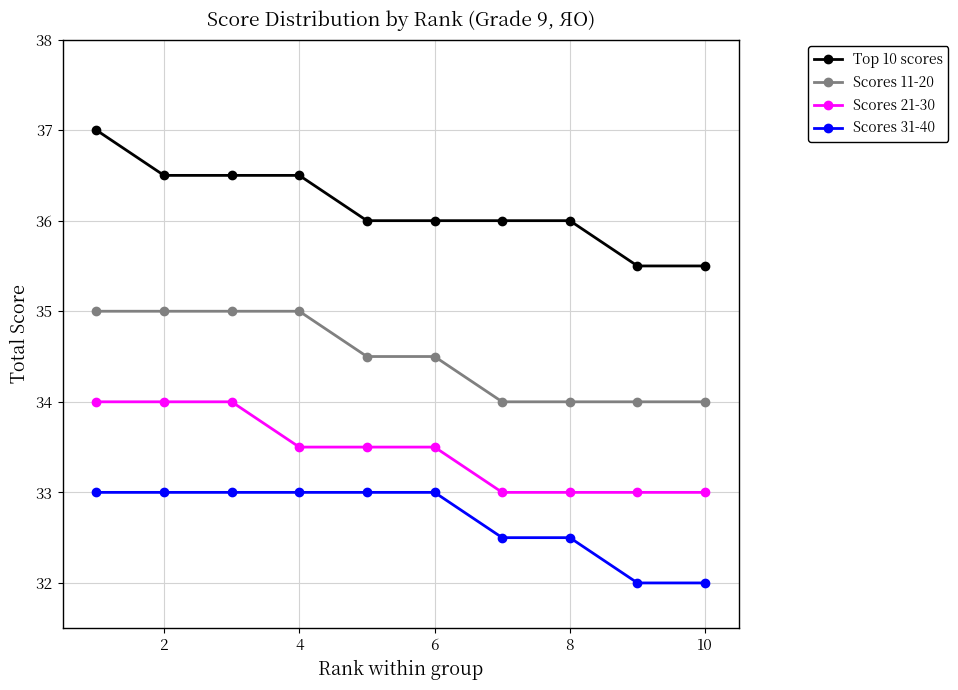

Rank the series by their average value, from highest to lowest.

Top 10 scores, Scores 11-20, Scores 21-30, Scores 31-40